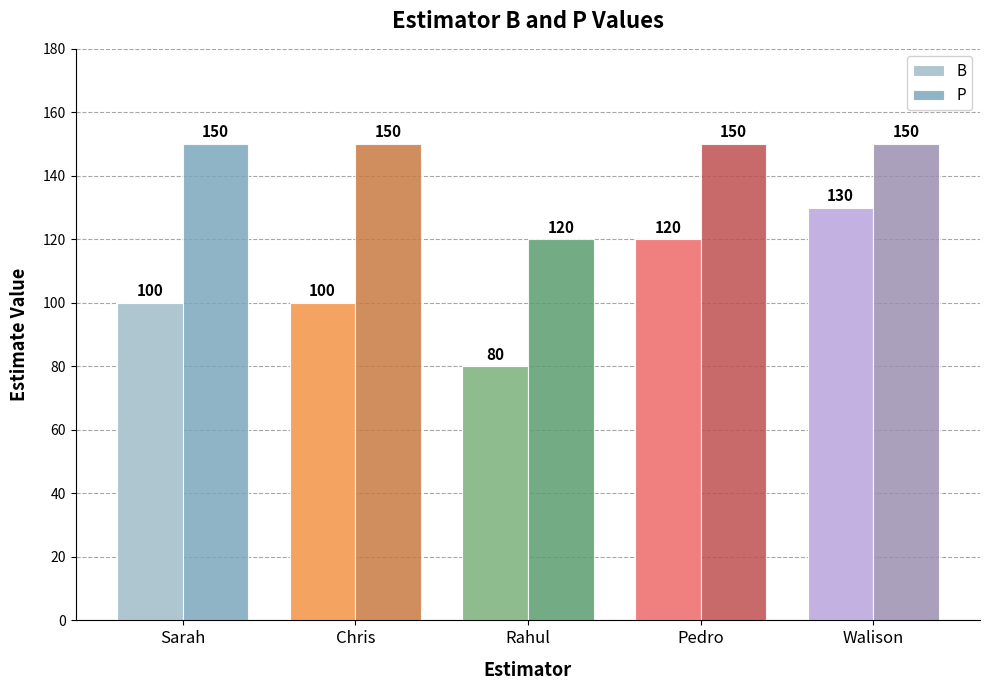

Reading left to right, transcribe all the data shown in this chart.

B: Sarah=100	Chris=100	Rahul=80	Pedro=120	Walison=130
P: Sarah=150	Chris=150	Rahul=120	Pedro=150	Walison=150